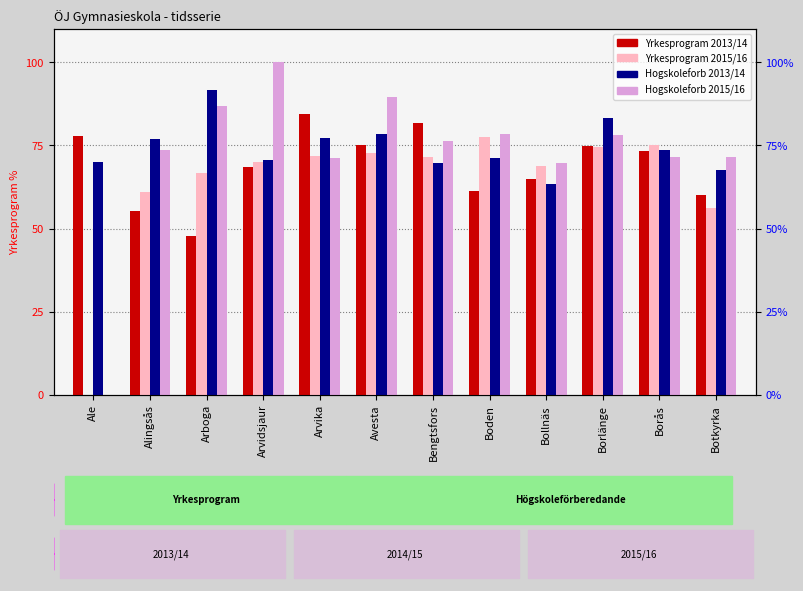

Which series has the largest total across all categories?

Hogskoleforb 2013/14